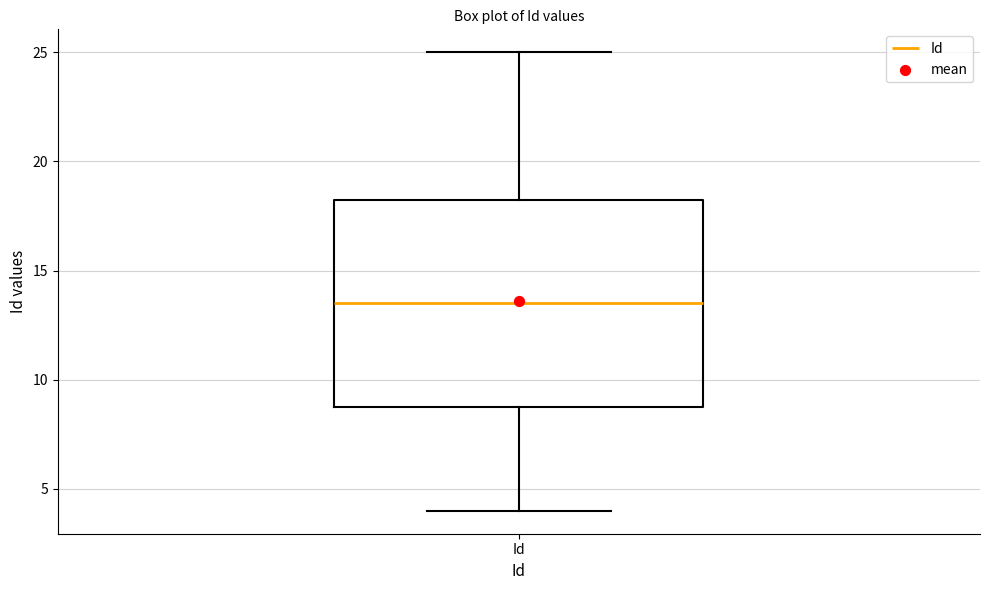

Transcribe this box plot: give where the median line is, the range the box spans, and where the two whiskers end, as read against the y-axis. The values are not printed on the chart, so give them approximately, as read against the axis.

median 13.5, box 9.0 to 18.5, whiskers 4.0 to 25.0